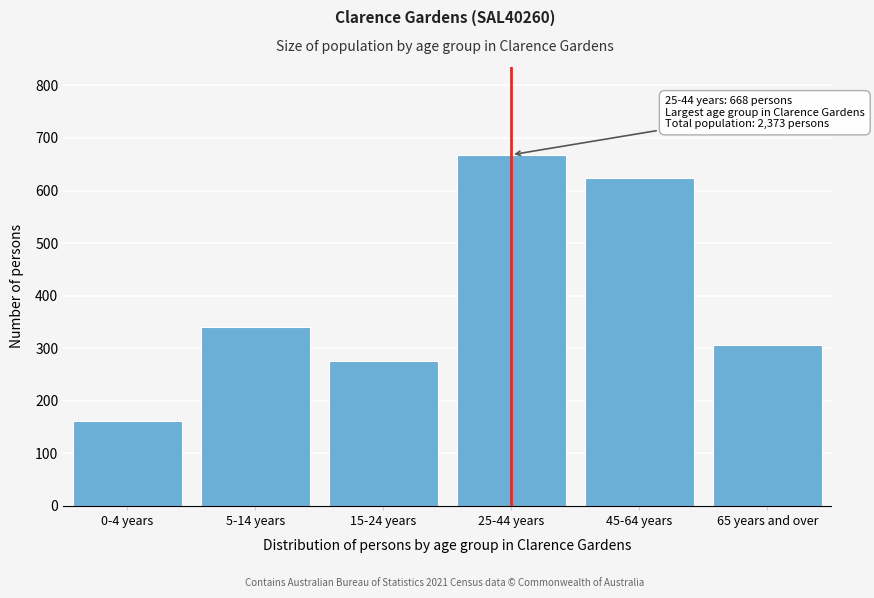

Reading left to right, transcribe all the data shown in this chart.

161	340	276	668	623	307